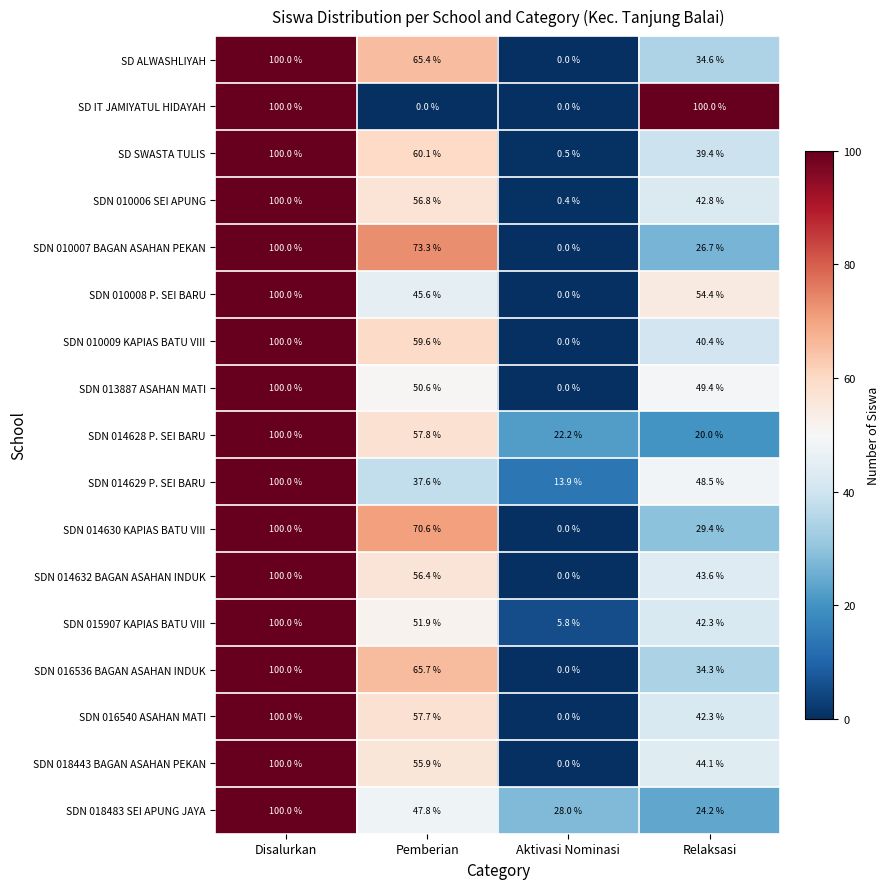

At which category is the sum across all series the highest?

Disalurkan